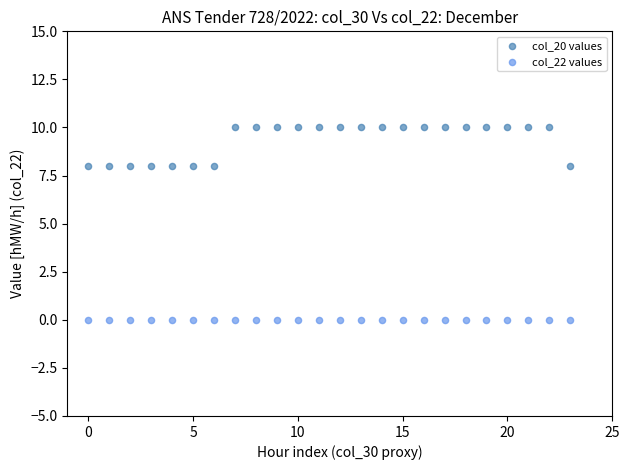

Which series reaches the minimum Y coordinate?

col_22 values